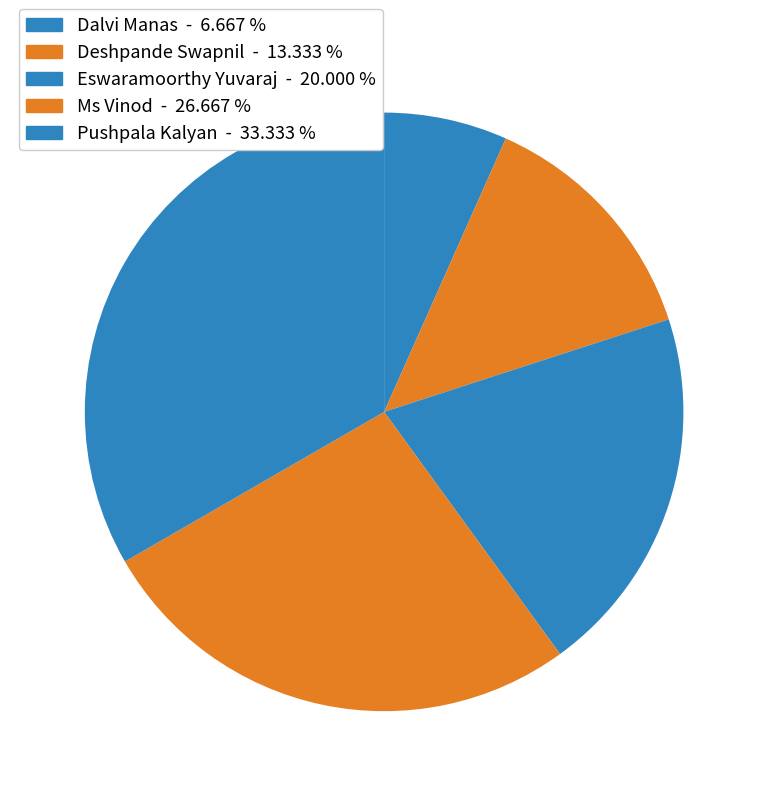

How many segments does this pie chart have?

5